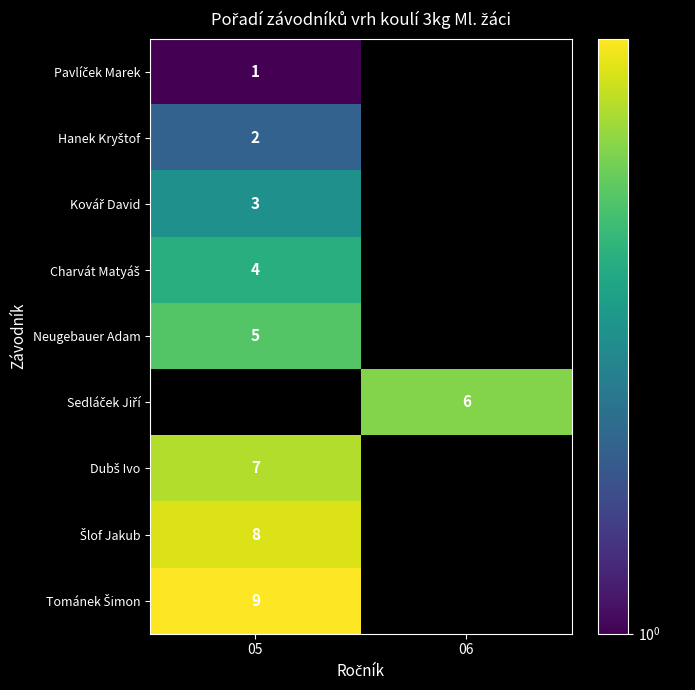

True or false: Neugebauer Adam has a value of 3 at 05.

False